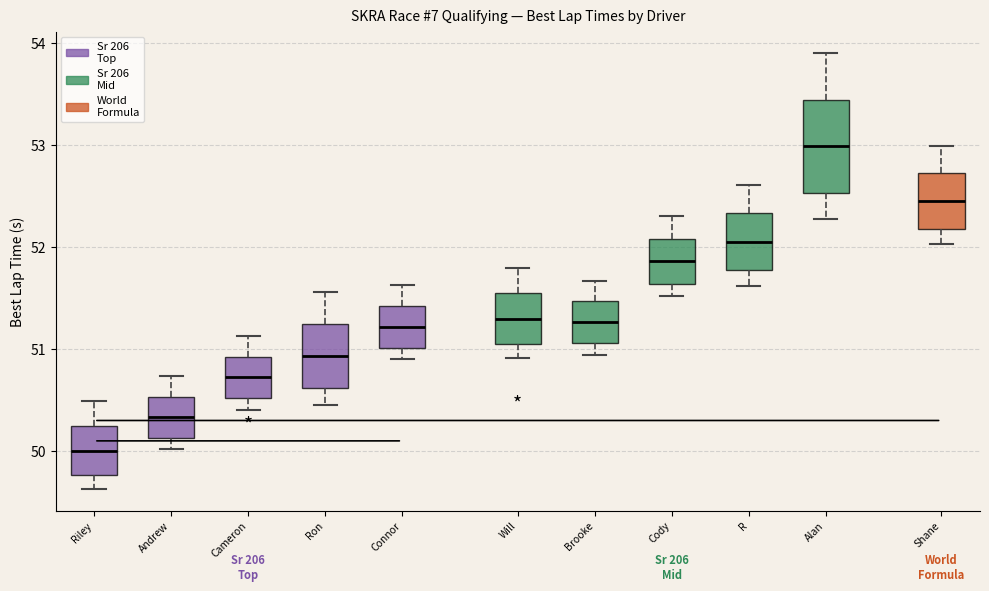

Which box is the tallest, from its lower edge to its upper edge?

Alan